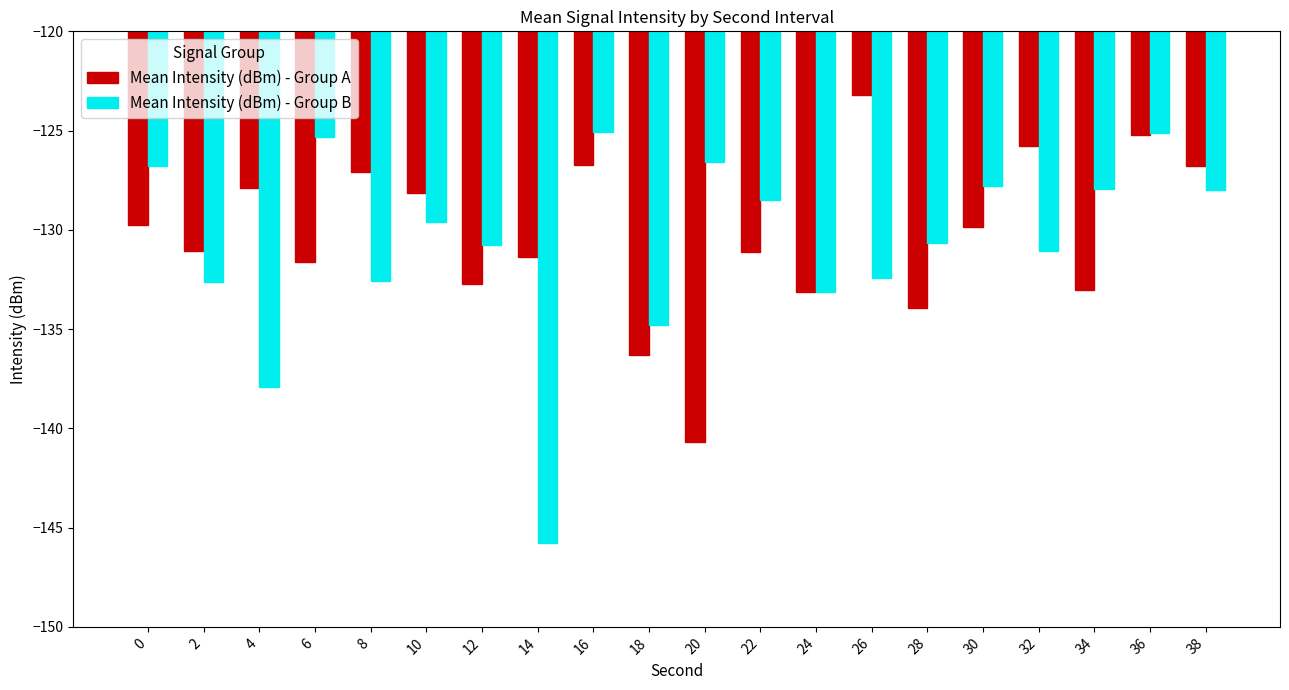

At how many categories does at least one series exceed -143?

20